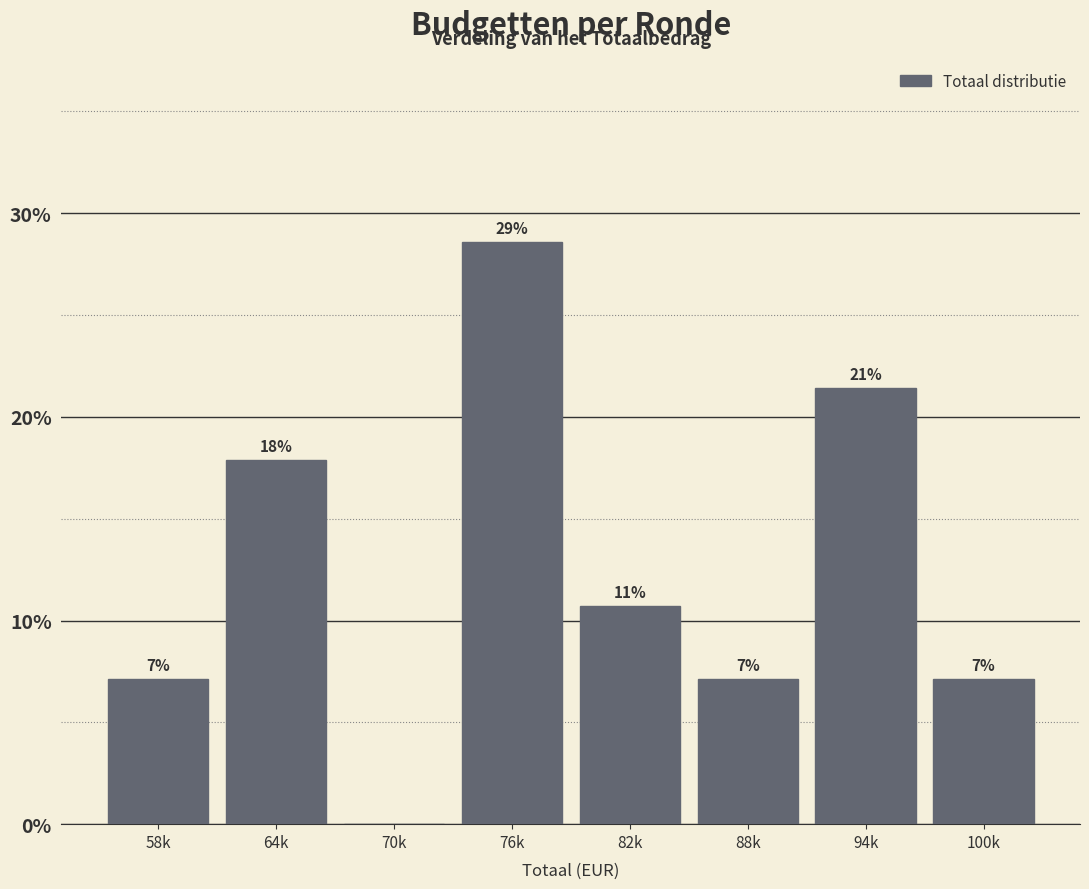

Are the bars horizontal?

No